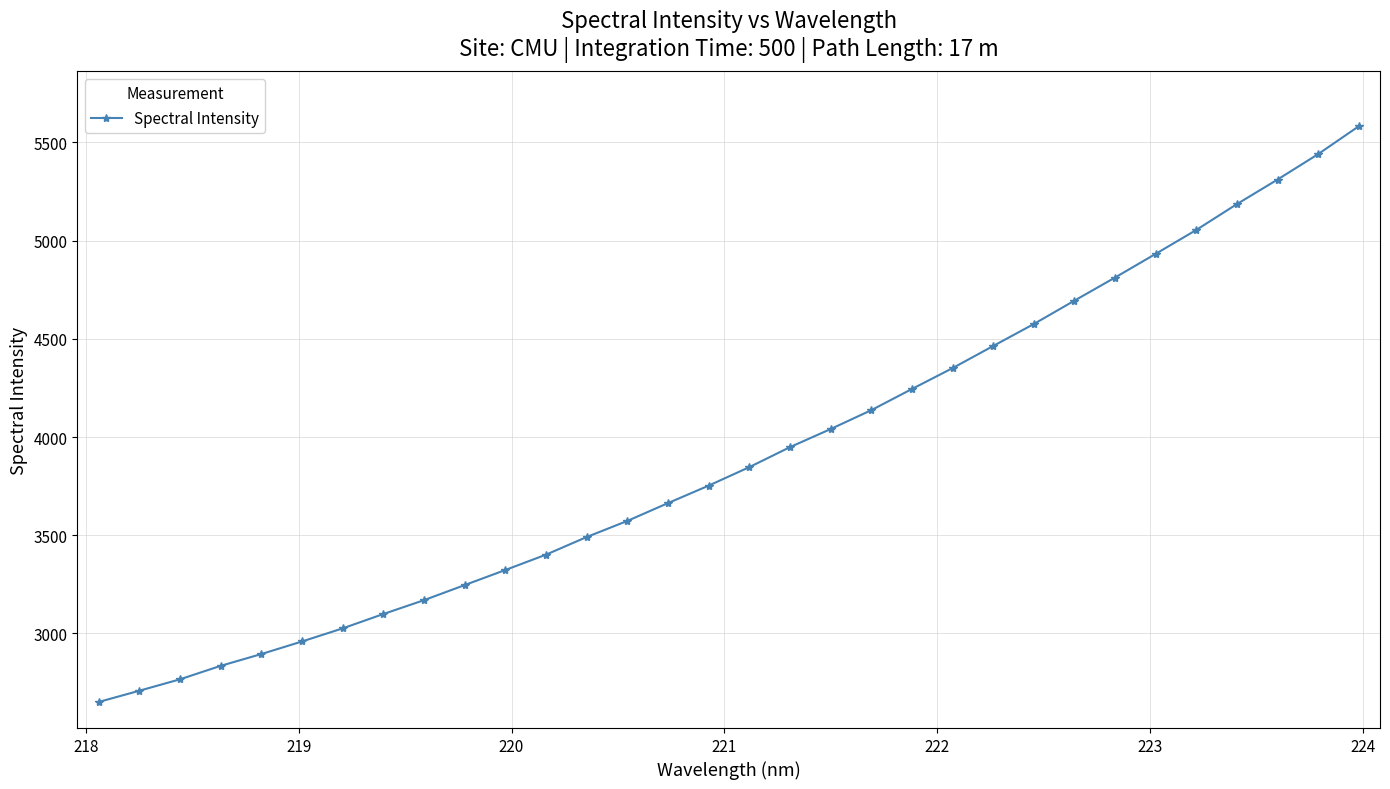

How many distinct data groups are displayed?

1